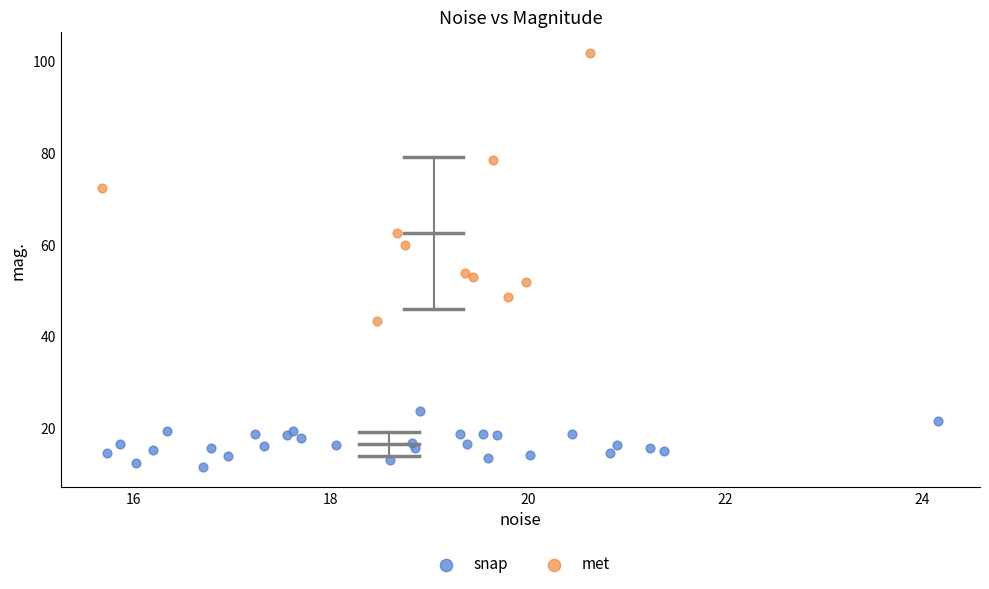

What are all the series names shown in the legend?

snap, met